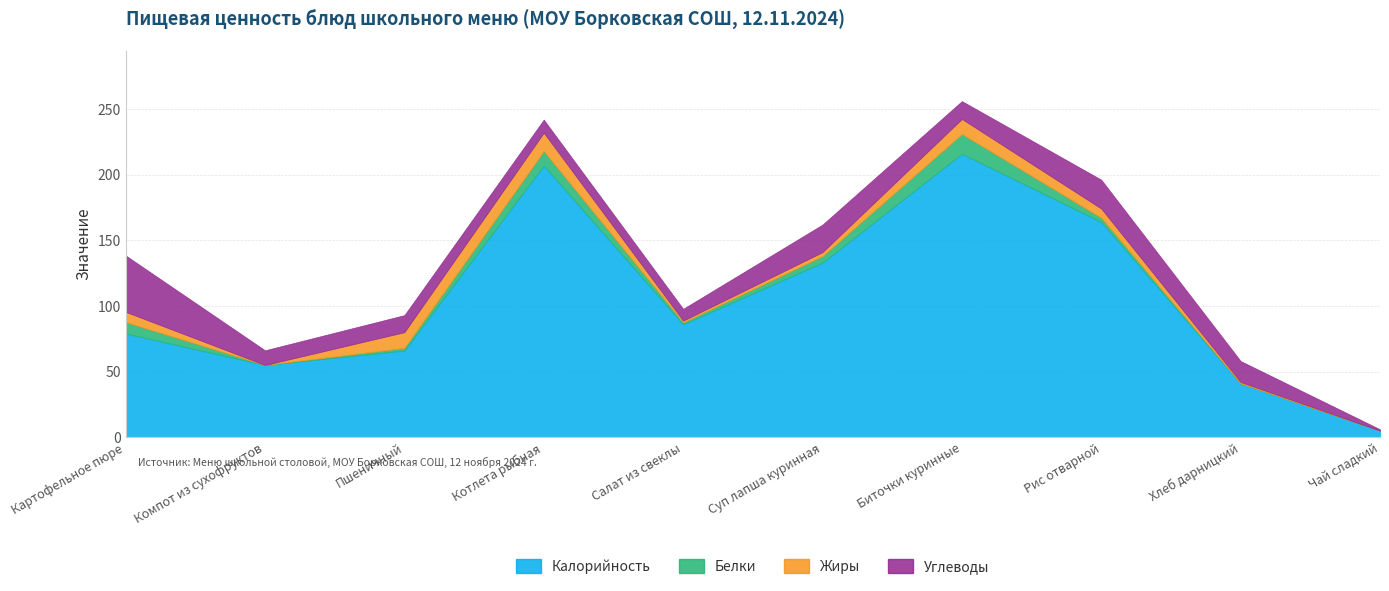

What is the spread (max minus min) of values at Картофельное пюре?

71.2